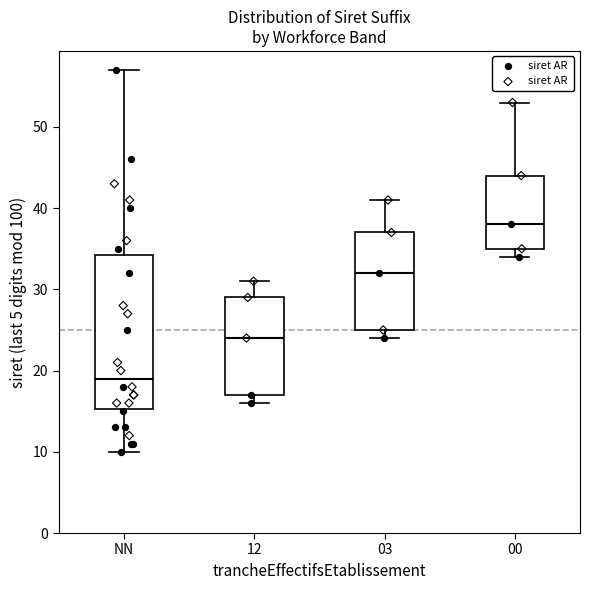

Comparing the boxes themselves (not the whiskers), which one is the tallest?

NN